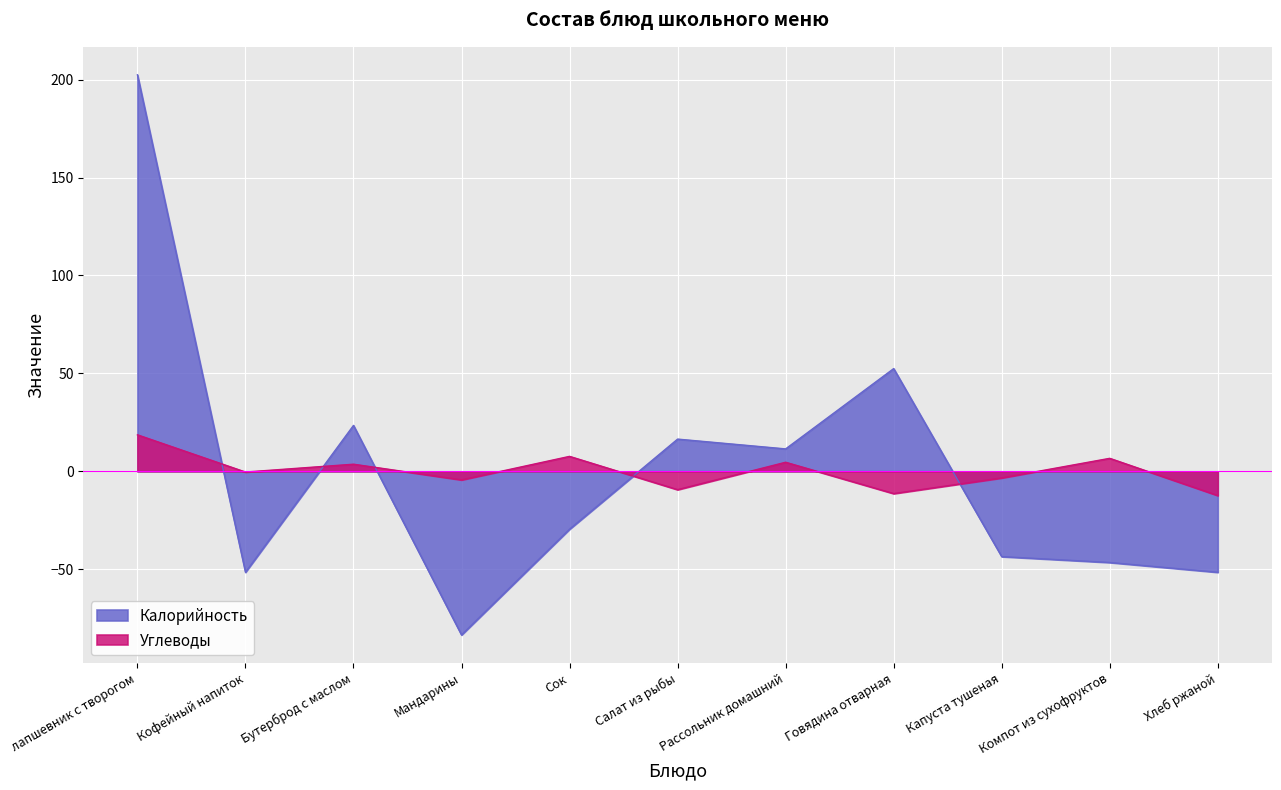

How many intersections are there between Углеводы and Калорийность?

5